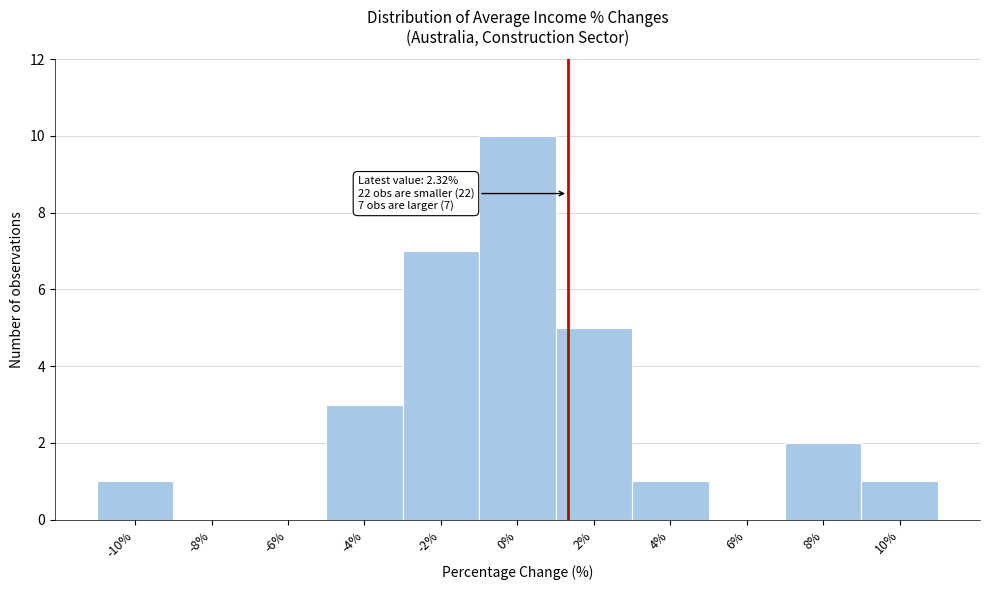

Reading left to right, extract all data points from this chart.

-10%=1	-8%=0	-6%=0	-4%=3	-2%=7	0%=10	2%=5	4%=1	6%=0	8%=2	10%=1